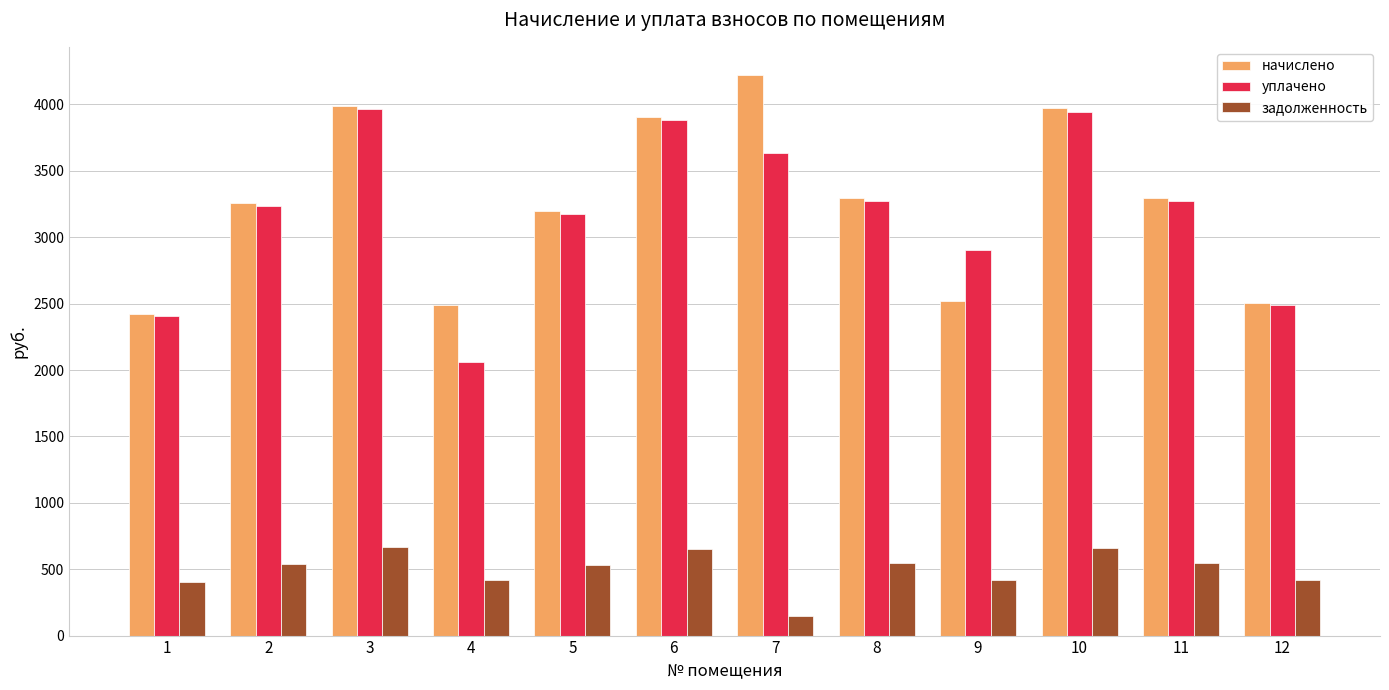

How many groups of bars are there?

12